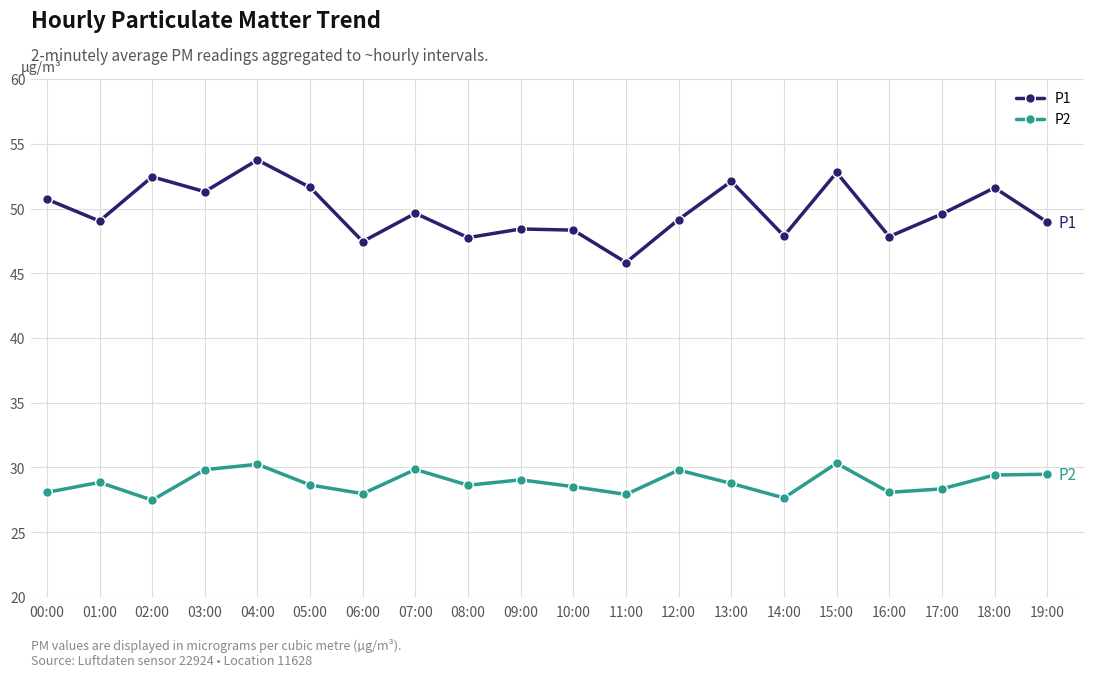

What is the difference between the maximum and second lowest values in the P2 series?

2.7